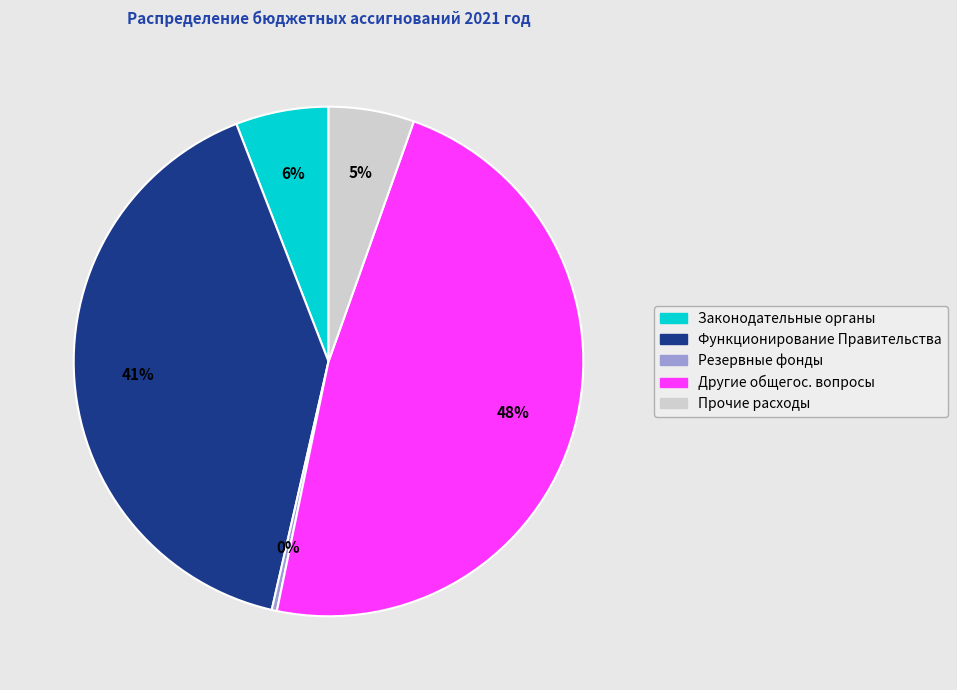

To the nearest percent, what percentage of the pie is Функционирование Правительства?

41%